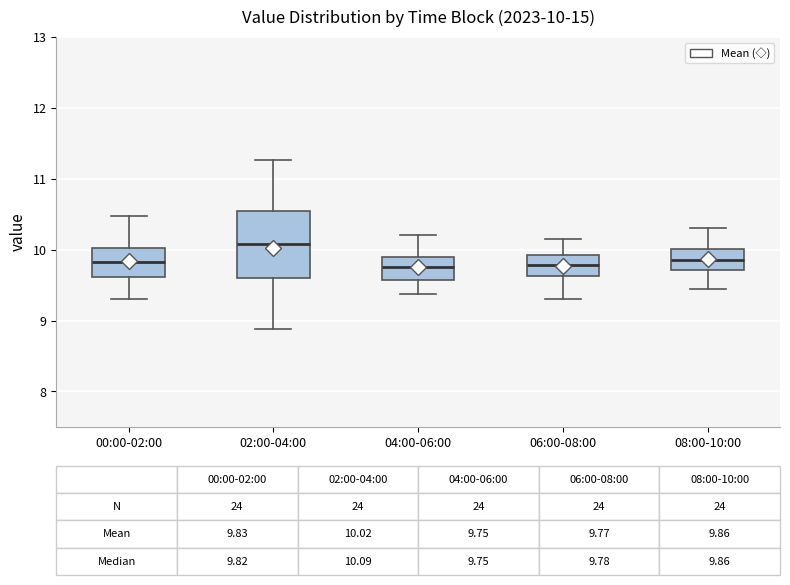

Which box is the tallest, from its lower edge to its upper edge?

02:00-04:00